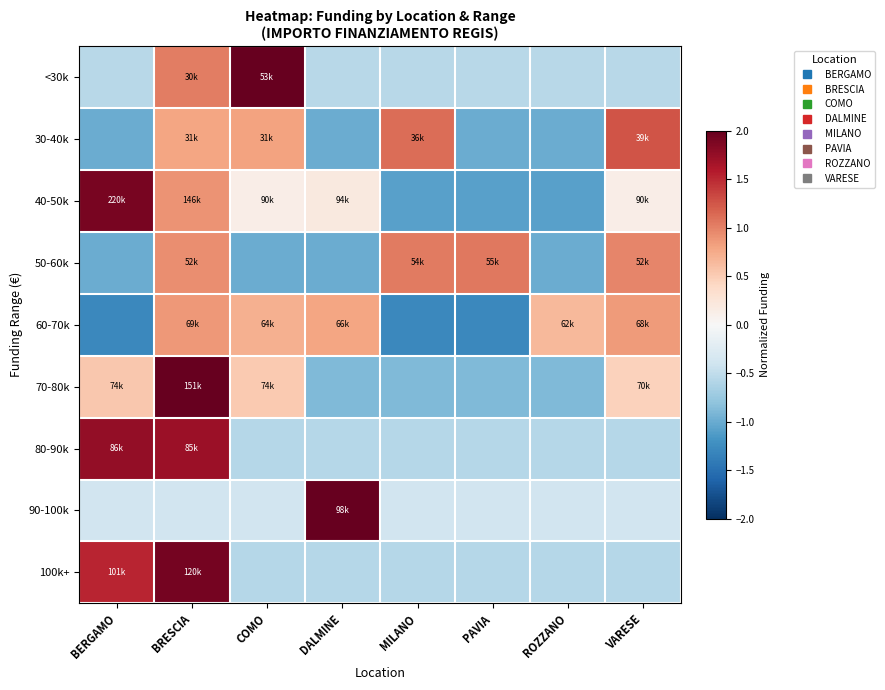

Which has a higher value, BERGAMO or BRESCIA?

BRESCIA